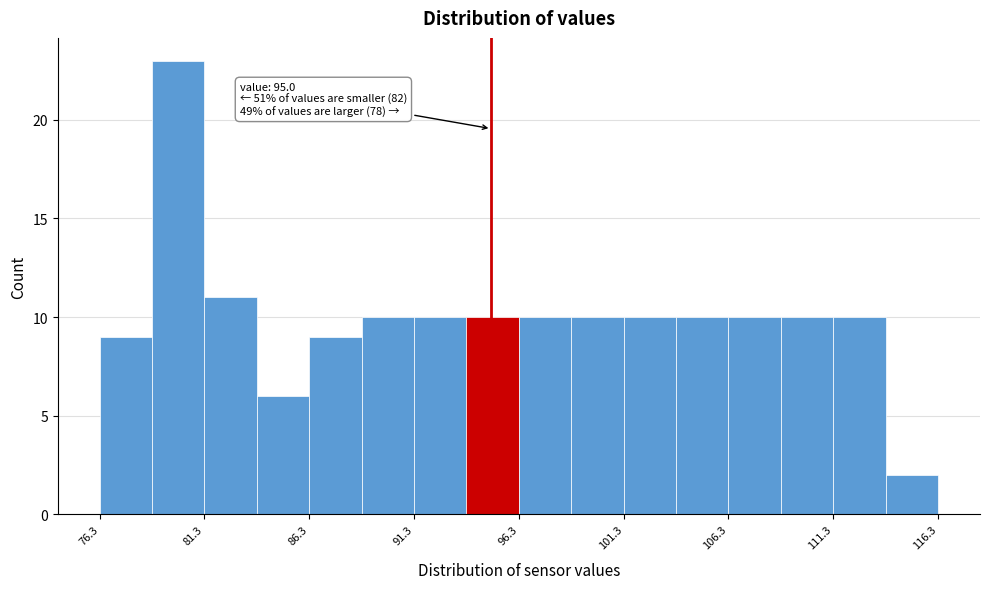

Which range on the x-axis has the tallest bar?

79.0 to 81.5